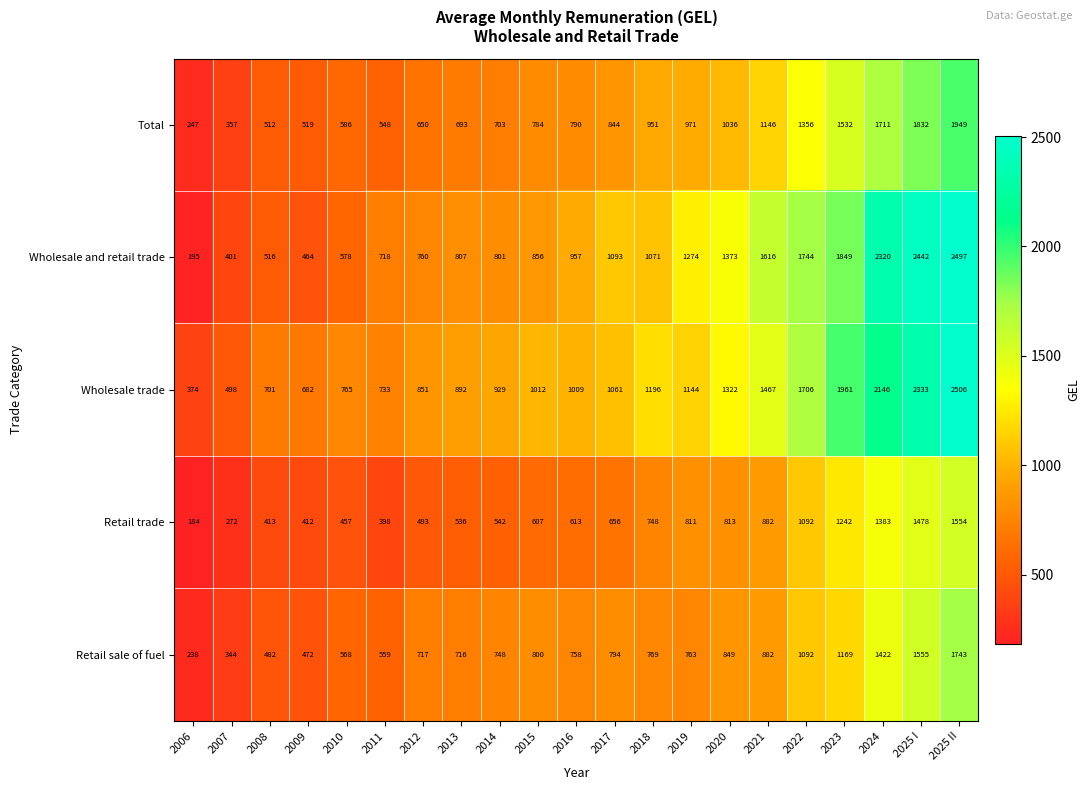

The Total series shows 477 at 2014. True or false?

False